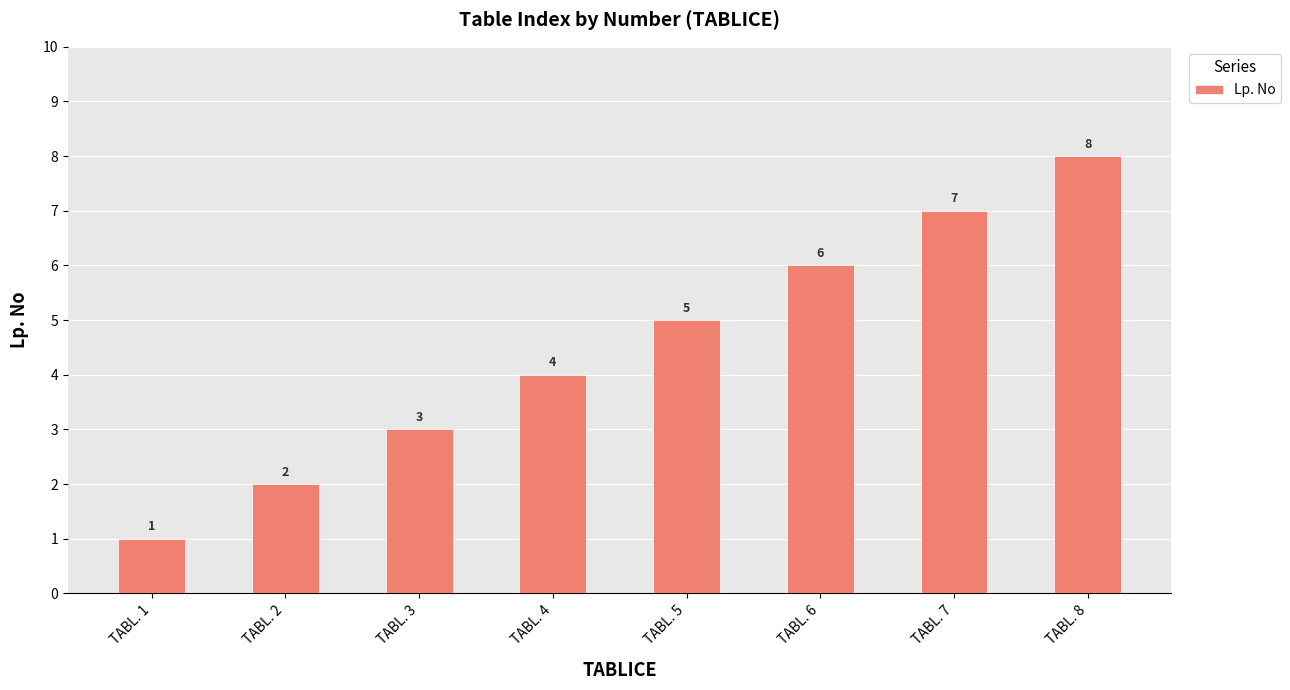

How many data points are less than 5?

4